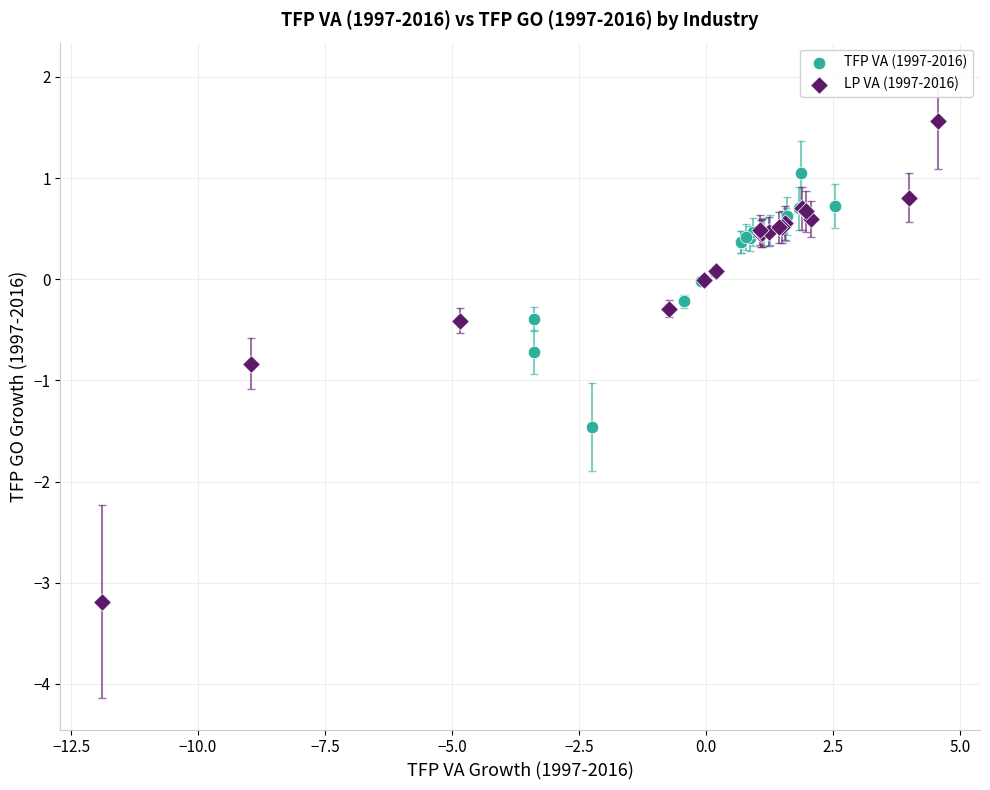

Which series reaches the minimum Y coordinate?

LP VA (1997-2016)